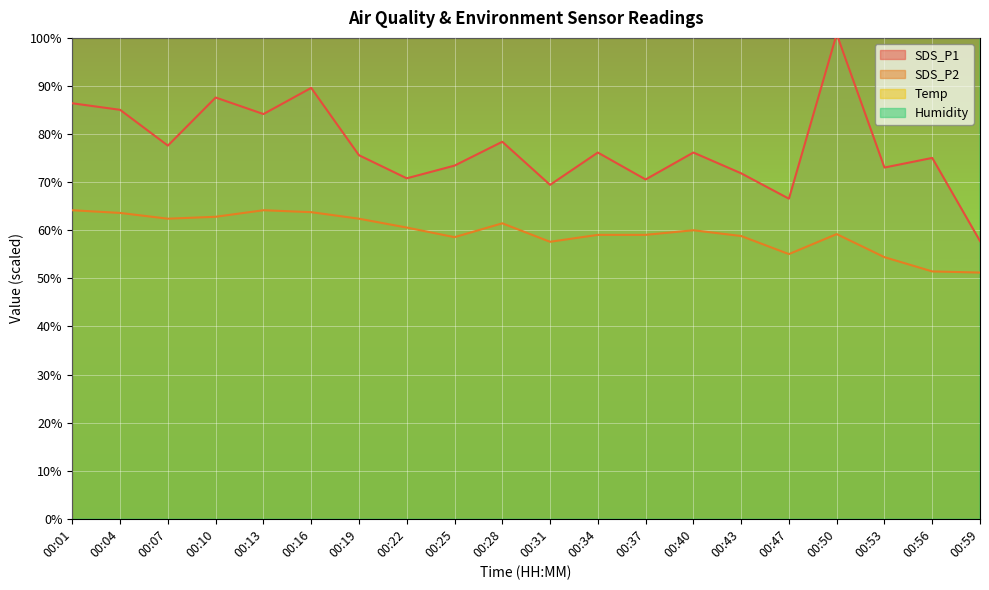

Is the value of SDS_P2 at 00:07 greater than the value of SDS_P1 at 00:37?

No